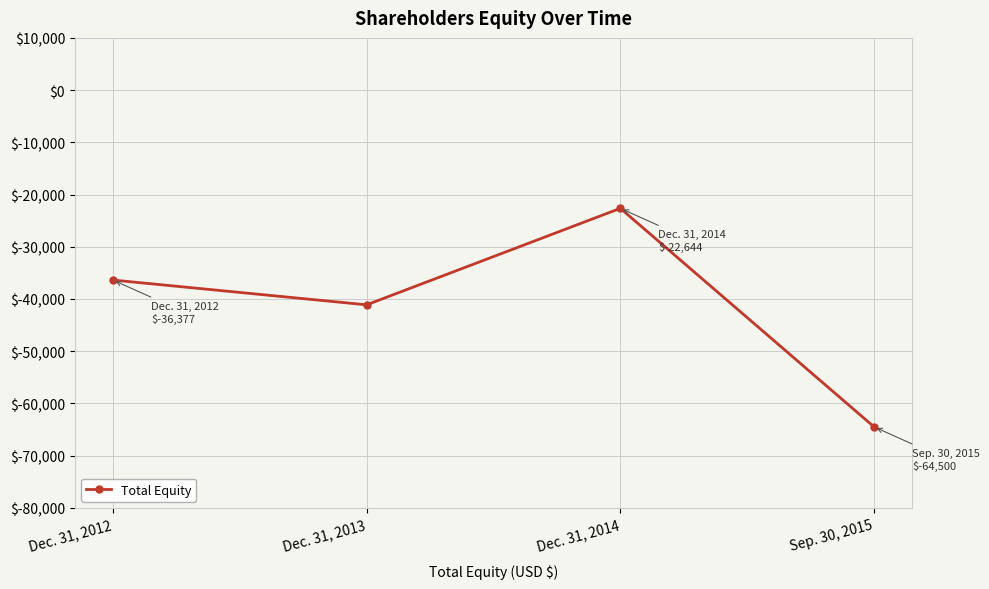

What is the label of the 4th point from the right?

Dec. 31, 2012